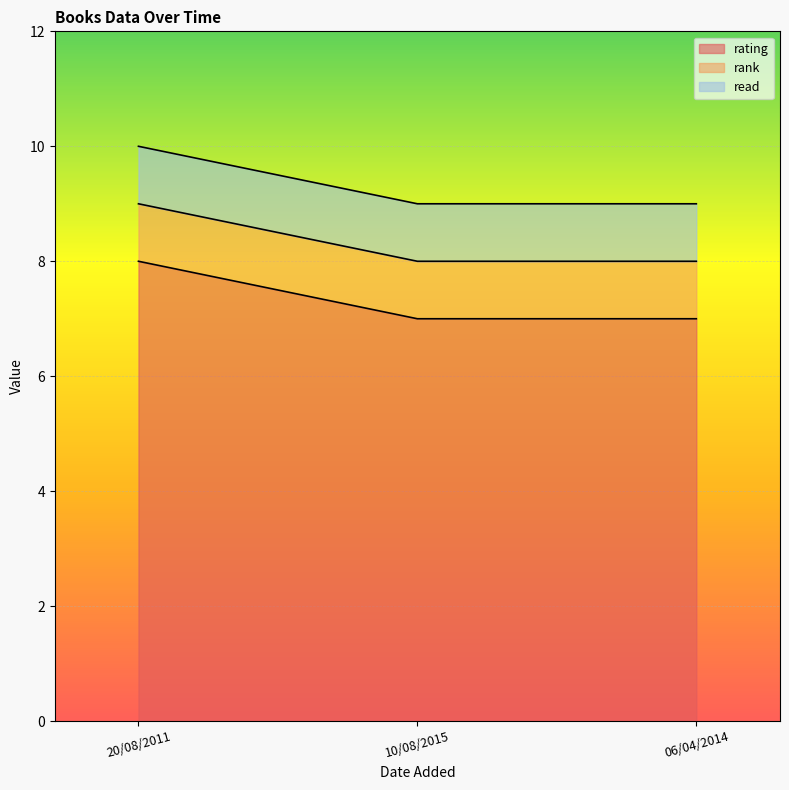

What position from the right is 10/08/2015?

2